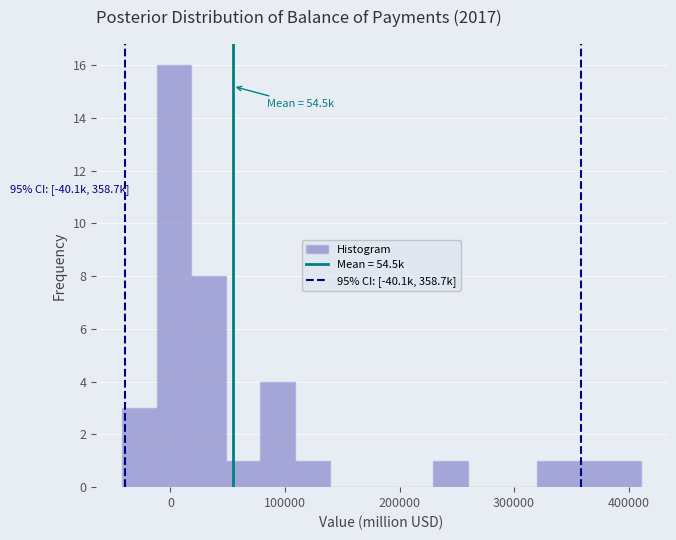

Read against the x-axis, roughly where is the centre of the tallest bar?

0